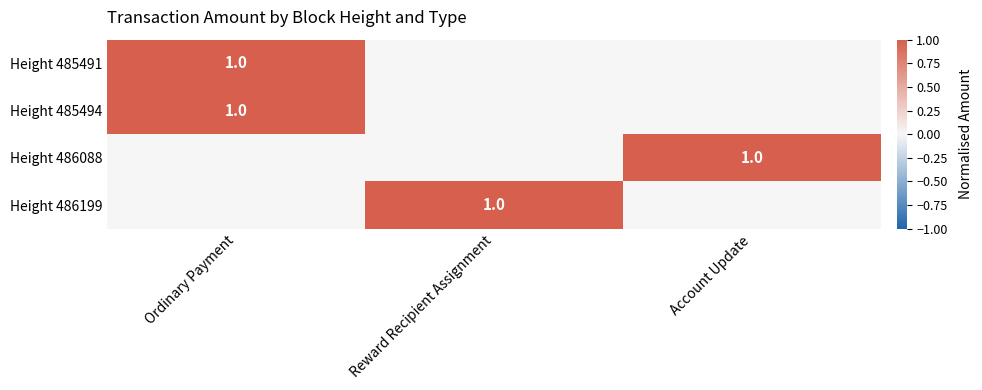

True or false: Height 486088 has a value of 0 at Account Update.

False